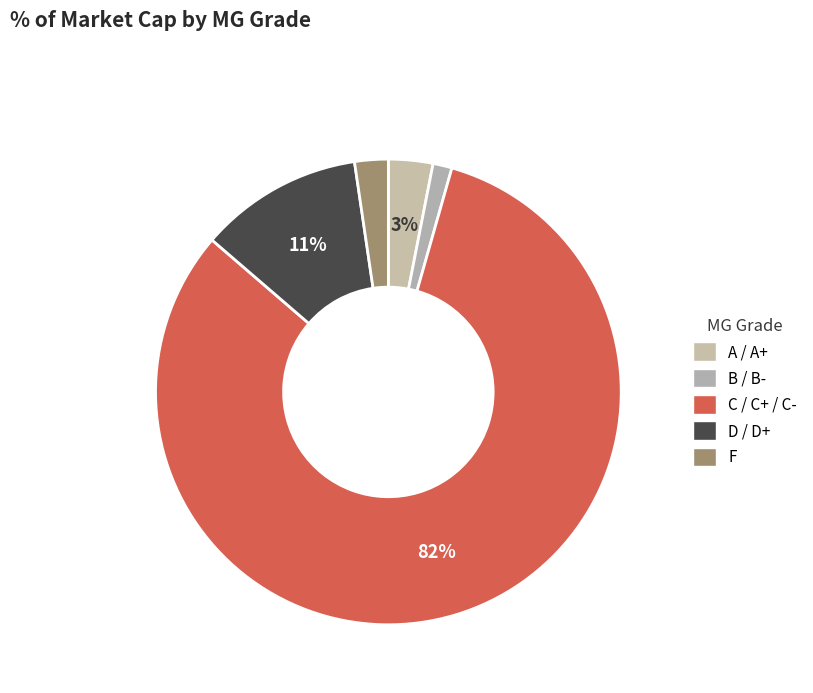

How many slices are in this pie chart?

5